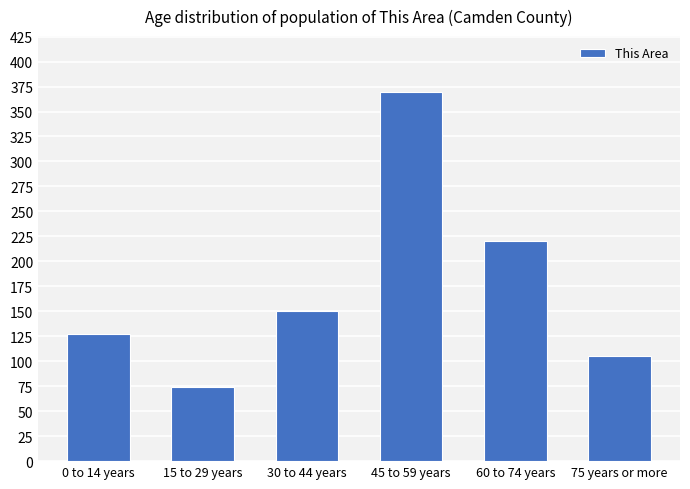

Reading right to left, extract all data points from this chart.

75 years or more=105	60 to 74 years=220	45 to 59 years=370	30 to 44 years=150	15 to 29 years=74	0 to 14 years=127